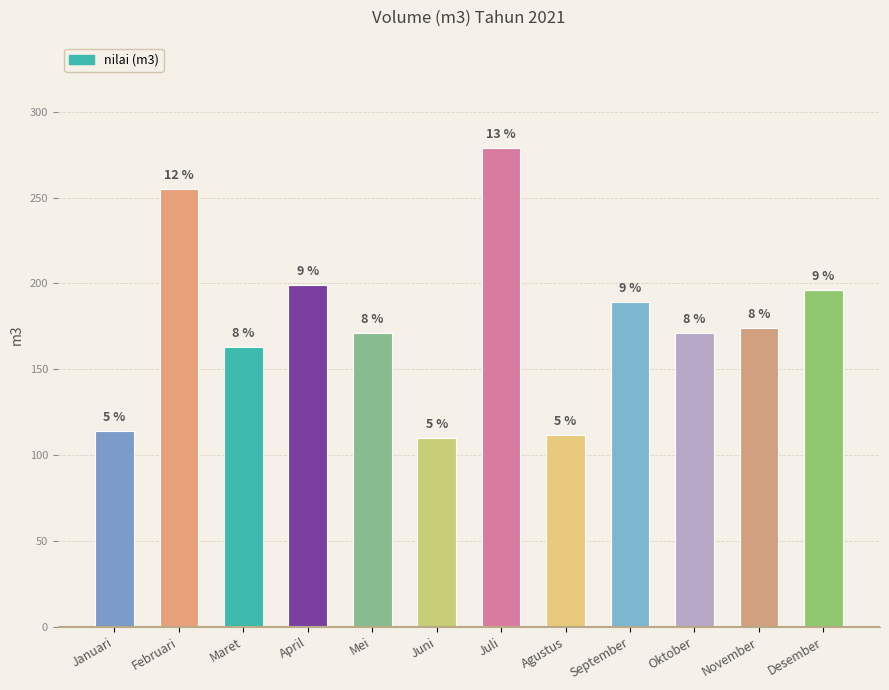

The value at Maret is 98. True or false?

False